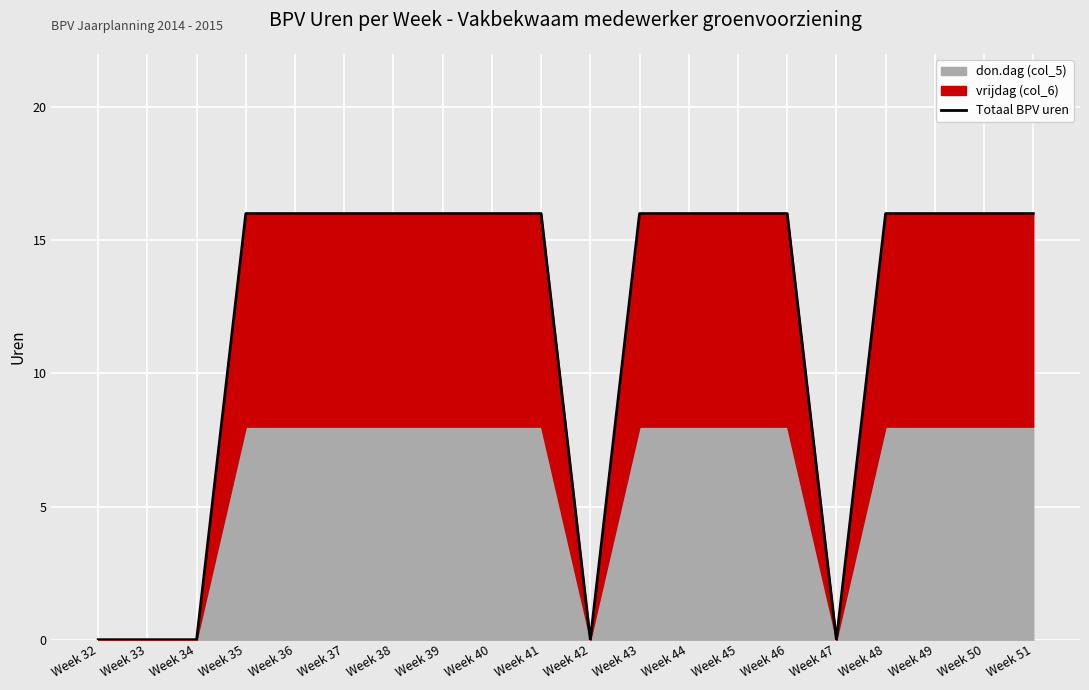

List the labels in order of value, largest first.

Week 35, Week 36, Week 37, Week 38, Week 39, Week 40, Week 41, Week 43, Week 44, Week 45, Week 46, Week 48, Week 49, Week 50, Week 51, Week 32, Week 33, Week 34, Week 42, Week 47